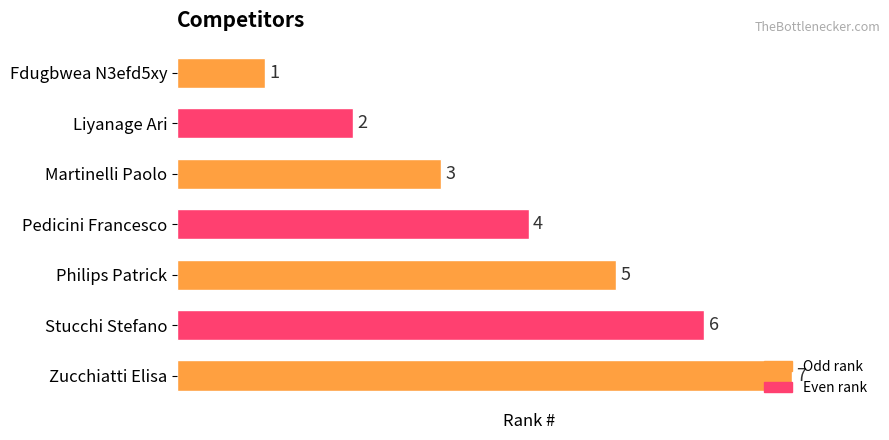

What is the label of the 4th bar from the bottom?

Pedicini Francesco